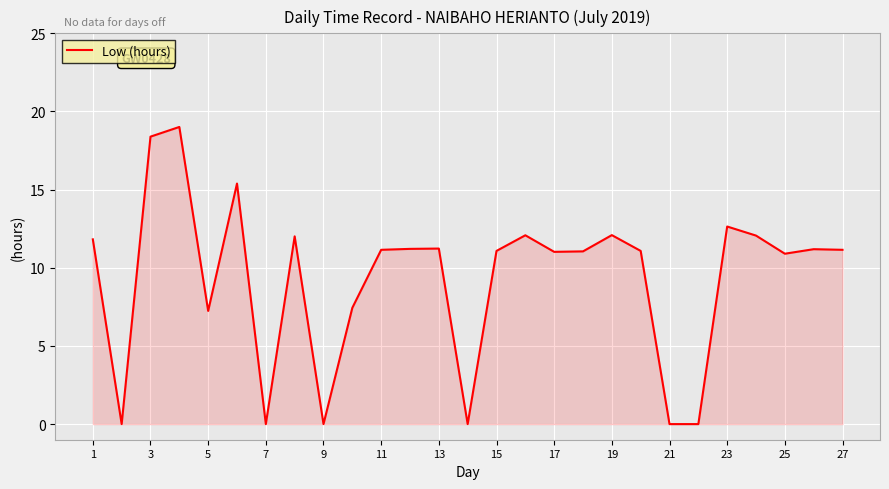

True or false: the data has more than 1 interior local peaks.

True